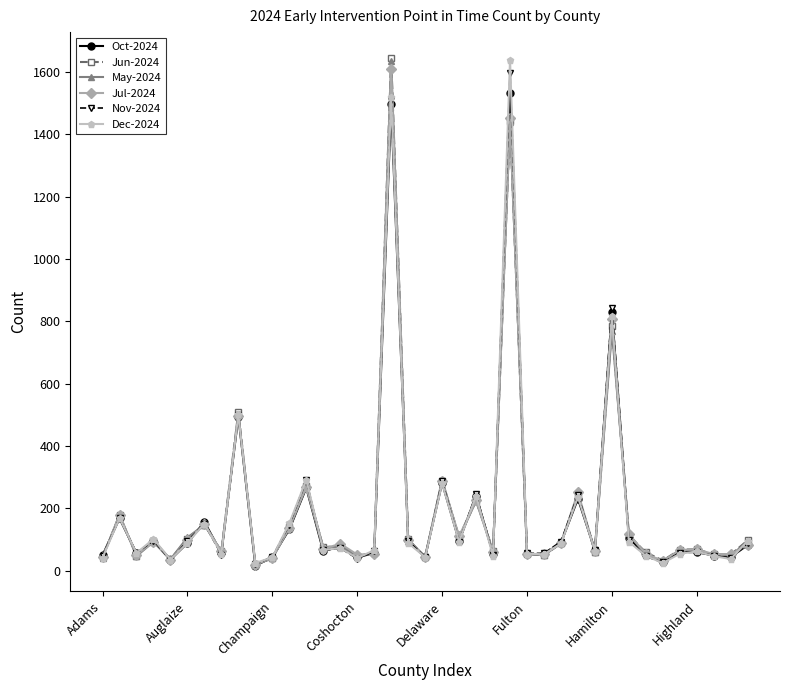

What is the smallest value displayed?

15